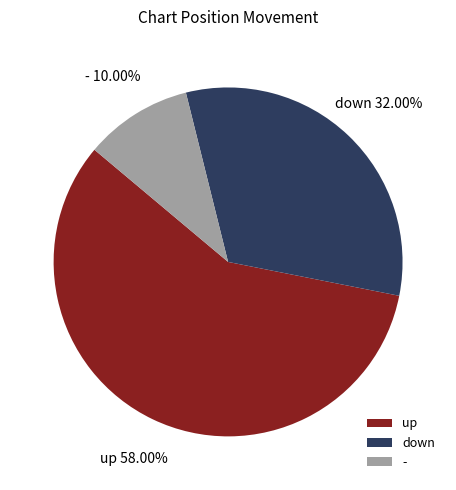

To the nearest percent, what is the difference between the - and down slice percentages?

22%